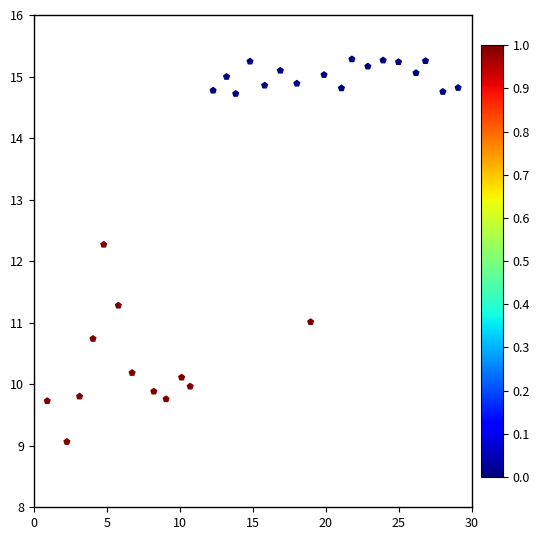

What is the range of Y values (max minus min)?

6.2